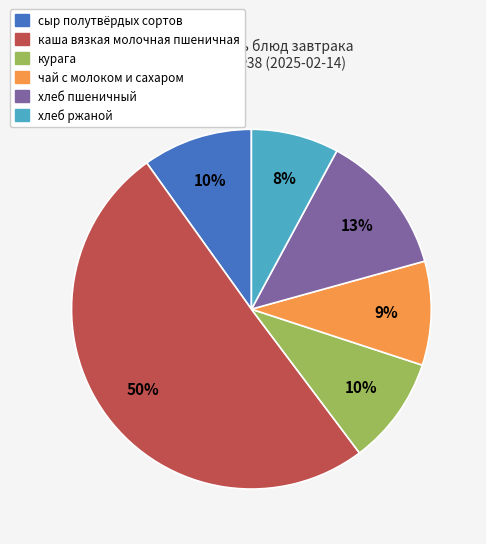

Which has a higher value, хлеб пшеничный or каша вязкая молочная пшеничная?

каша вязкая молочная пшеничная